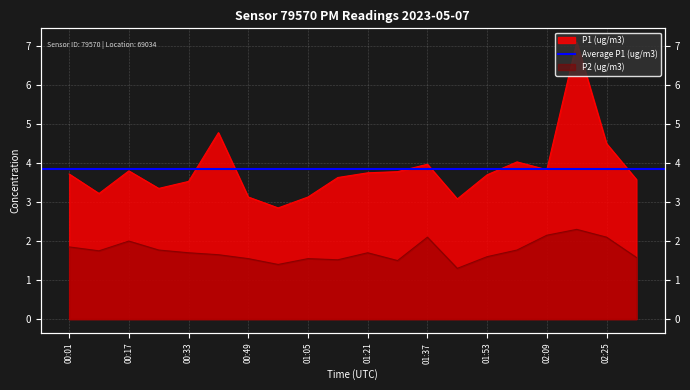

Reading left to right, extract all data points from this chart.

P1 (ug/m3): 3.7	3.2	3.8	3.4	3.5	4.8	3.1	2.9	3.1	3.6	3.8	3.8	4.0	3.1	3.7	4.0	3.8	7.1	4.5	3.6
P2 (ug/m3): 1.9	1.8	2.0	1.8	1.7	1.6	1.6	1.4	1.6	1.5	1.7	1.5	2.1	1.3	1.6	1.8	2.1	2.3	2.1	1.6